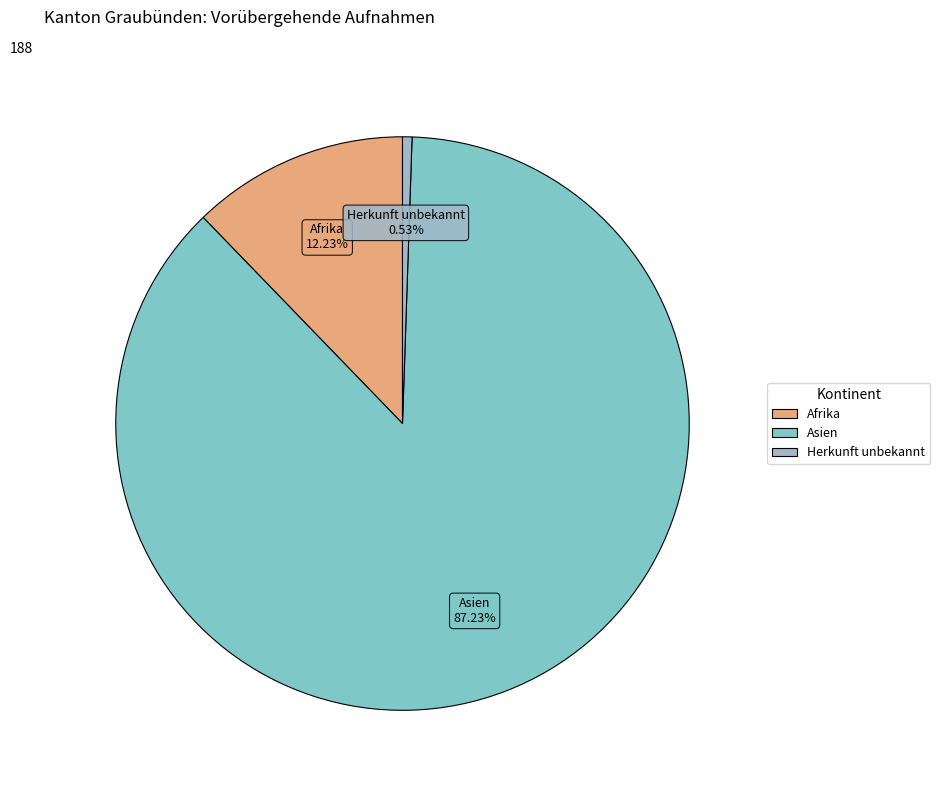

What percentage is NOT represented by Asien?

12.8%